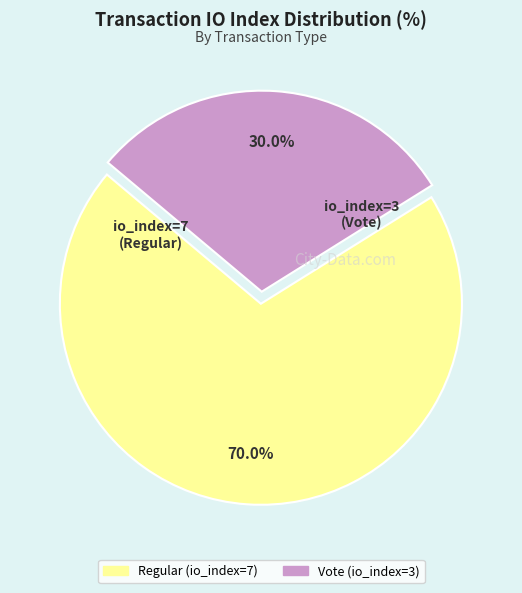

Which slice is the smallest?

Vote (io_index=3)